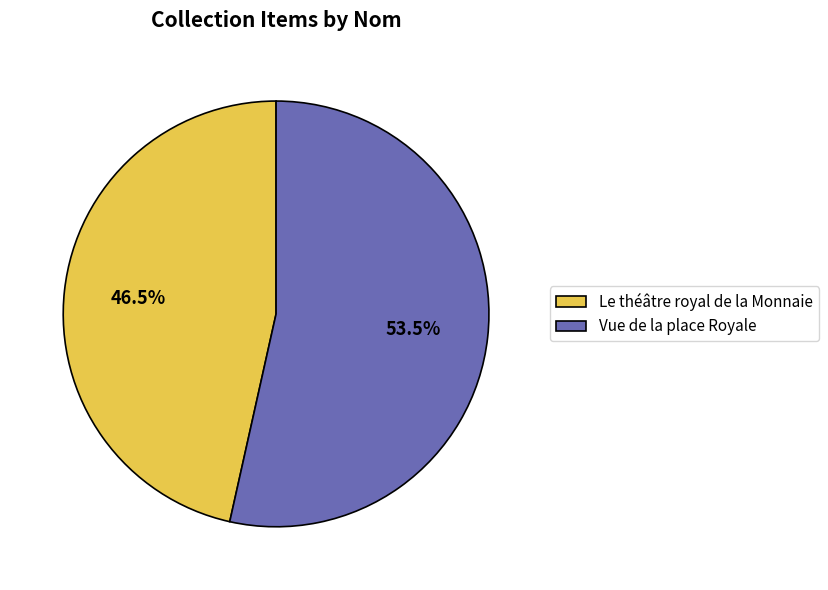

To the nearest percent, what is the difference between the Vue de la place Royale and Le théâtre royal de la Monnaie slice percentages?

7%